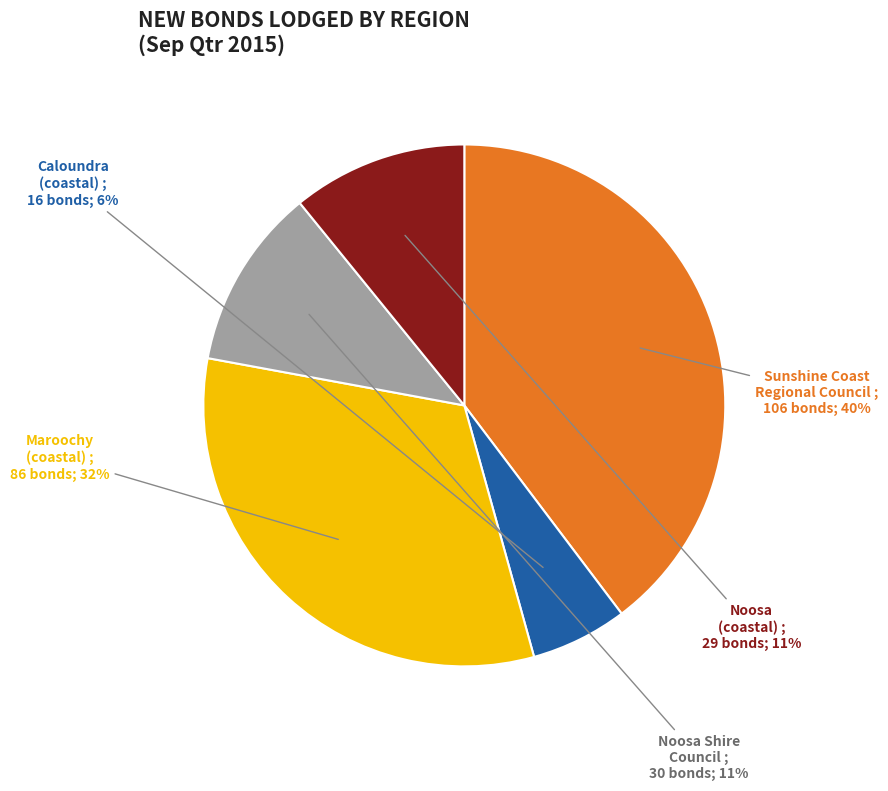

To the nearest percent, what is the combined percentage of Caloundra (coastal) and Maroochy (coastal)?

38%